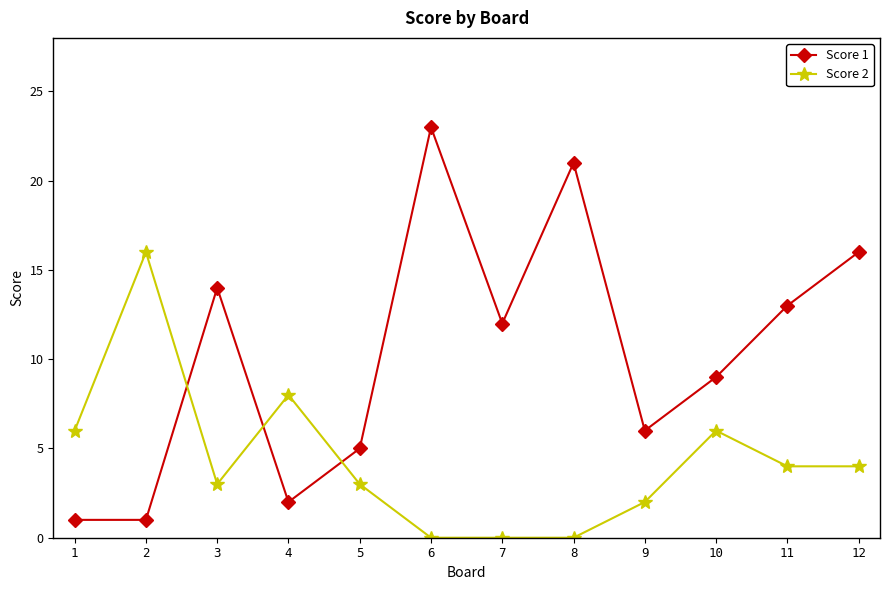

In Score 1, how many points are higher than both neighbors (excluding endpoints)?

3